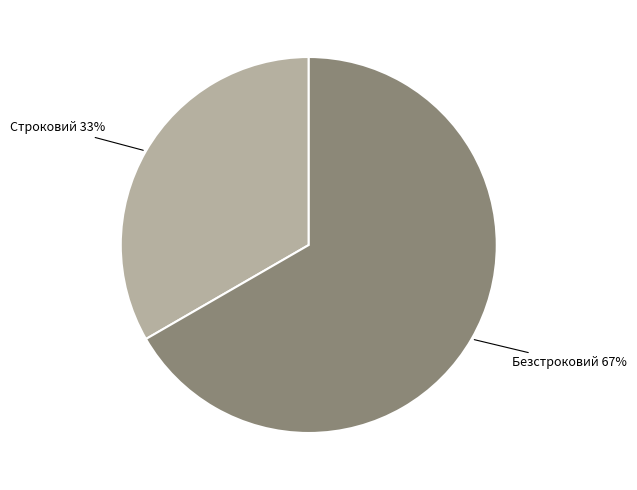

Which slice is the largest?

Безстроковий